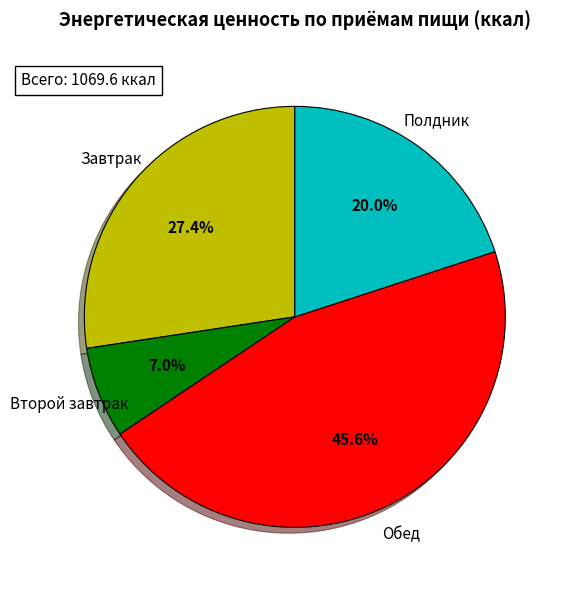

Does any single category account for the majority?

No